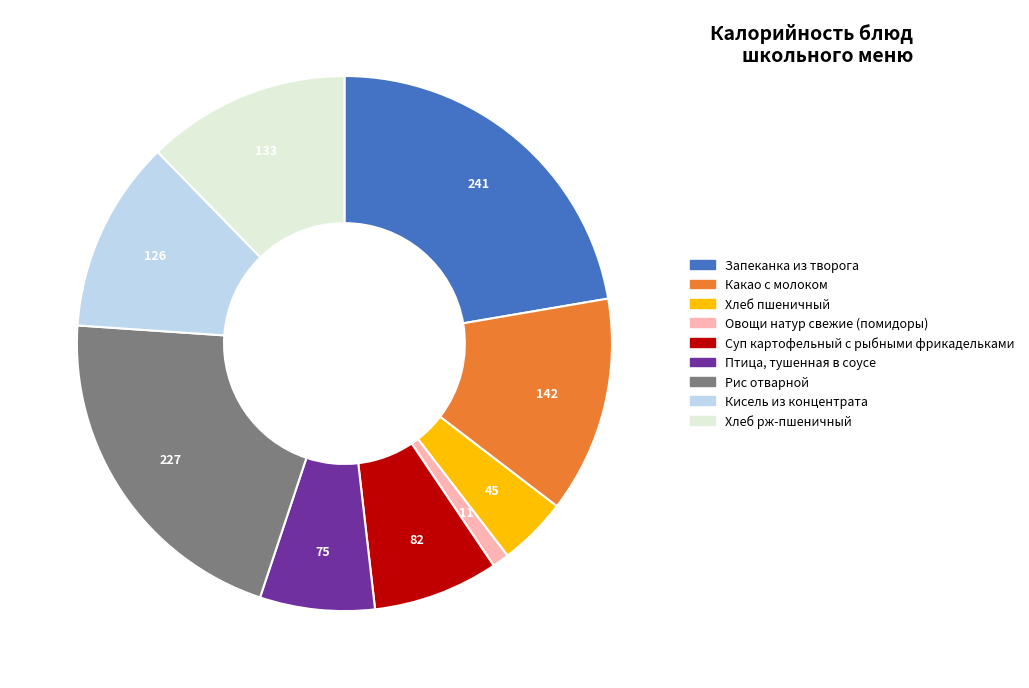

Rank the categories by value from highest to lowest.

Запеканка из творога, Рис отварной, Какао с молоком, Хлеб рж-пшеничный, Кисель из концентрата, Суп картофельный с рыбными фрикадельками, Птица, тушенная в соусе, Хлеб пшеничный, Овощи натур свежие (помидоры)